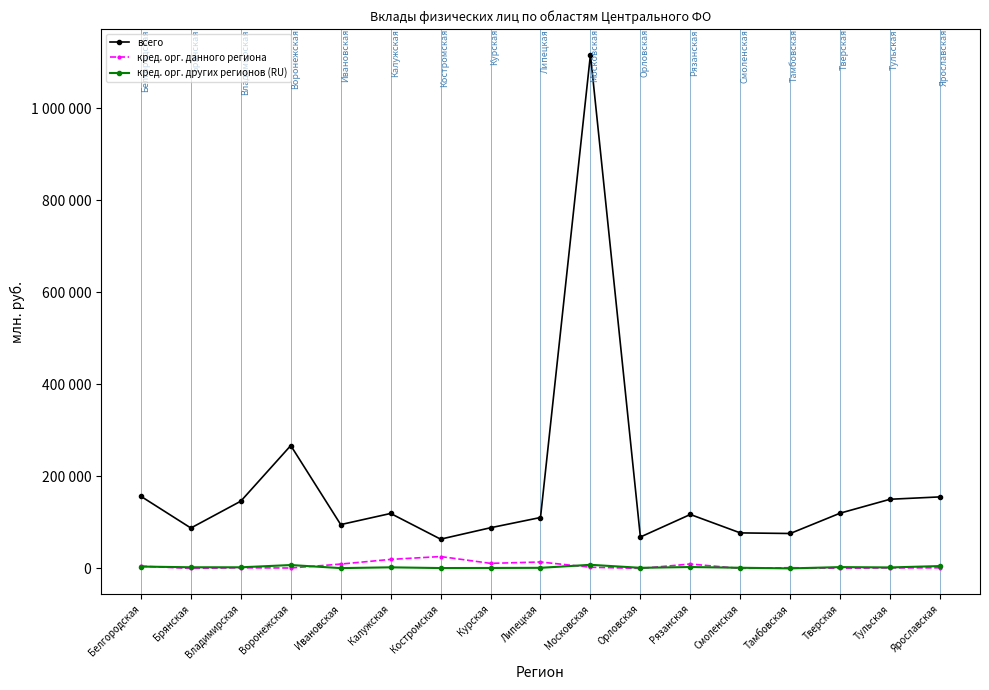

True or false: всего has more than 2 interior local peaks.

True